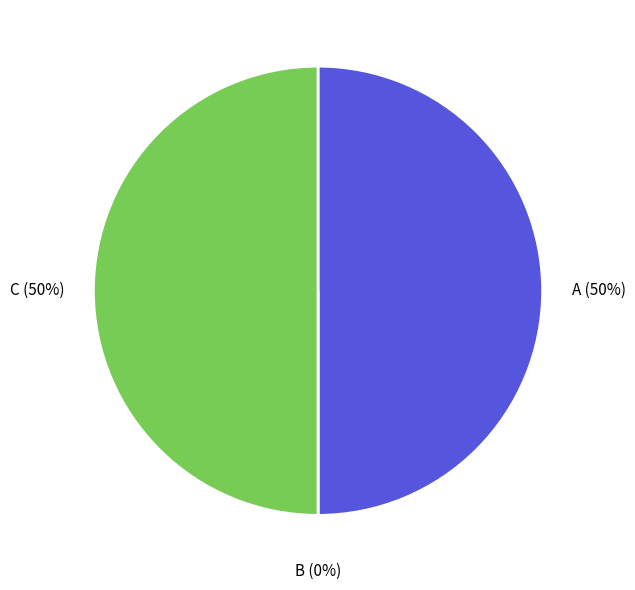

How many segments does this pie chart have?

3